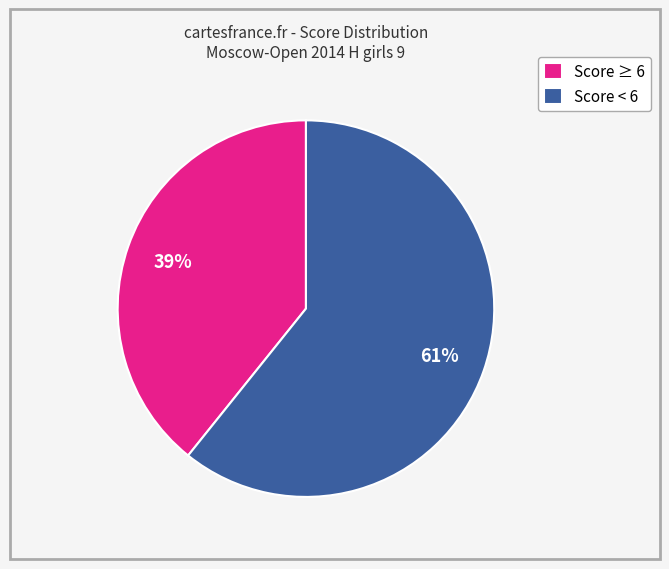

Rank the categories by value from highest to lowest.

Score < 6, Score ≥ 6